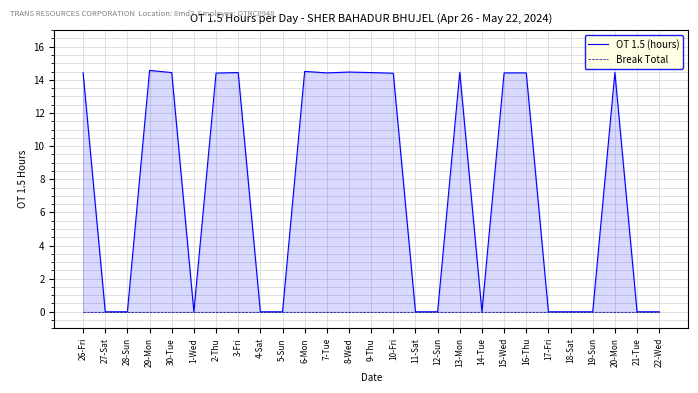

What is the difference between the highest and lowest values at 26-Fri?

14.4